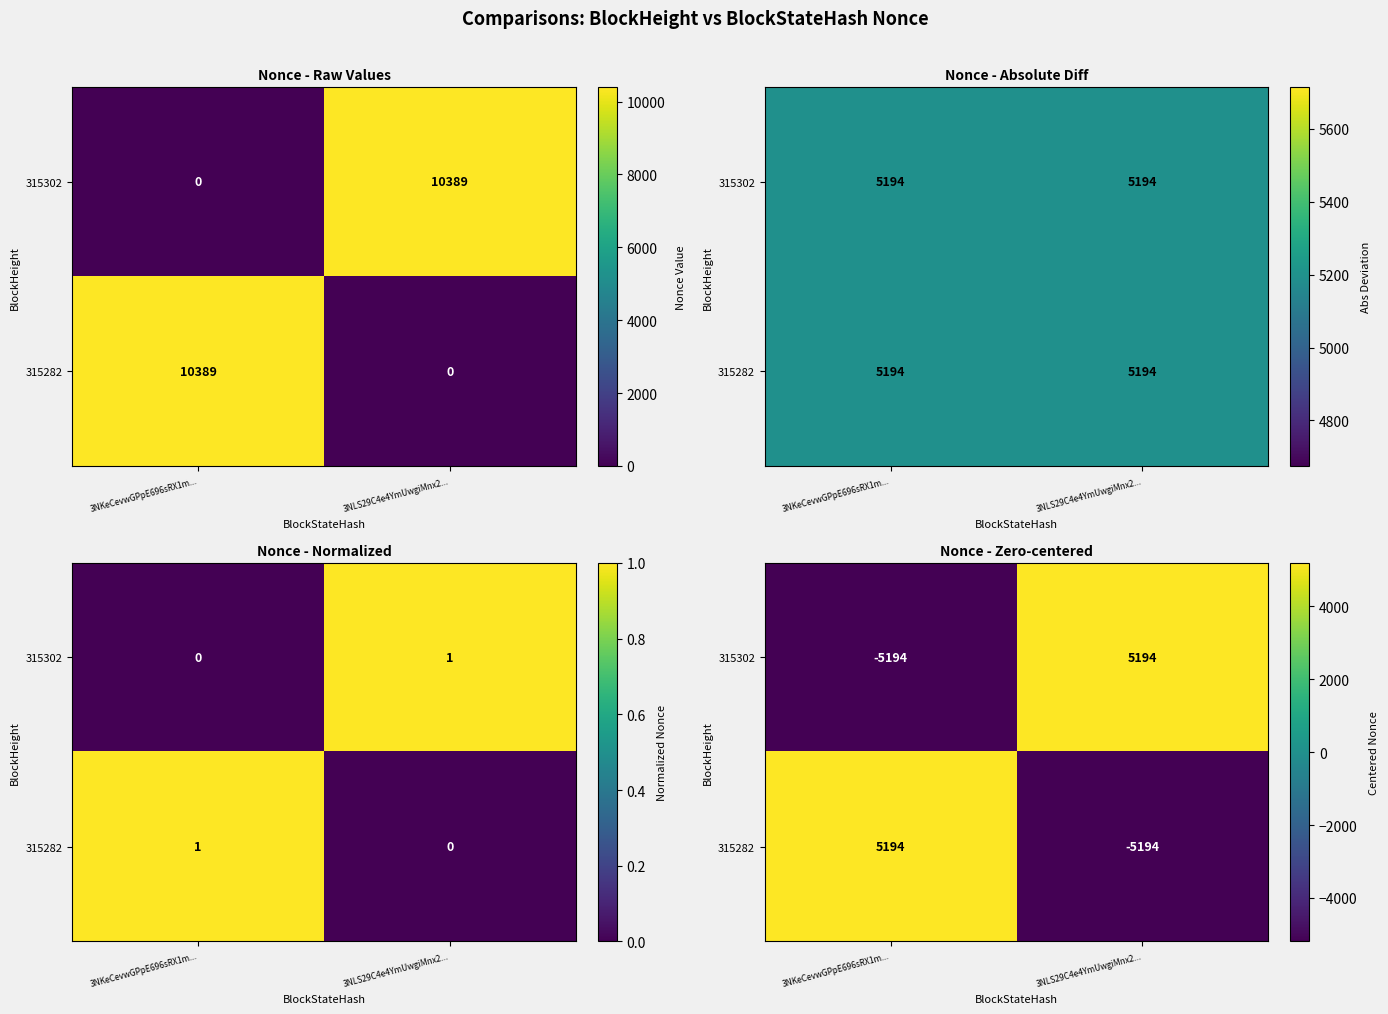

At which category is the sum across all series the highest?

3NKeCevwGPpE696sRX1m...